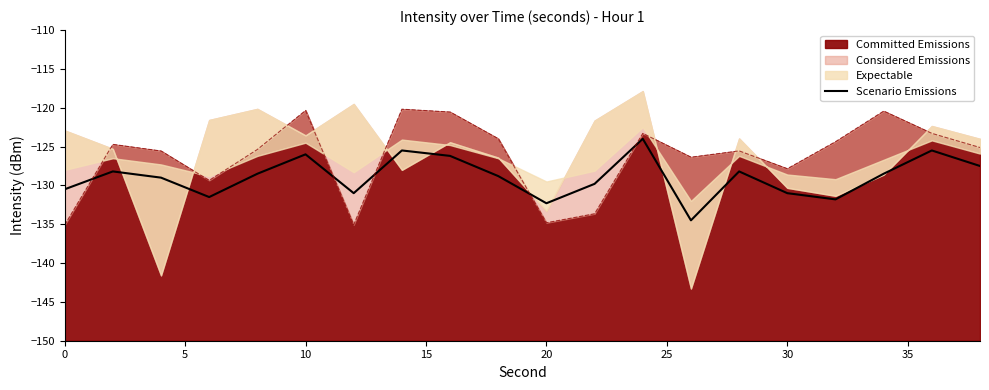

Count the number of values greater than -128.

6